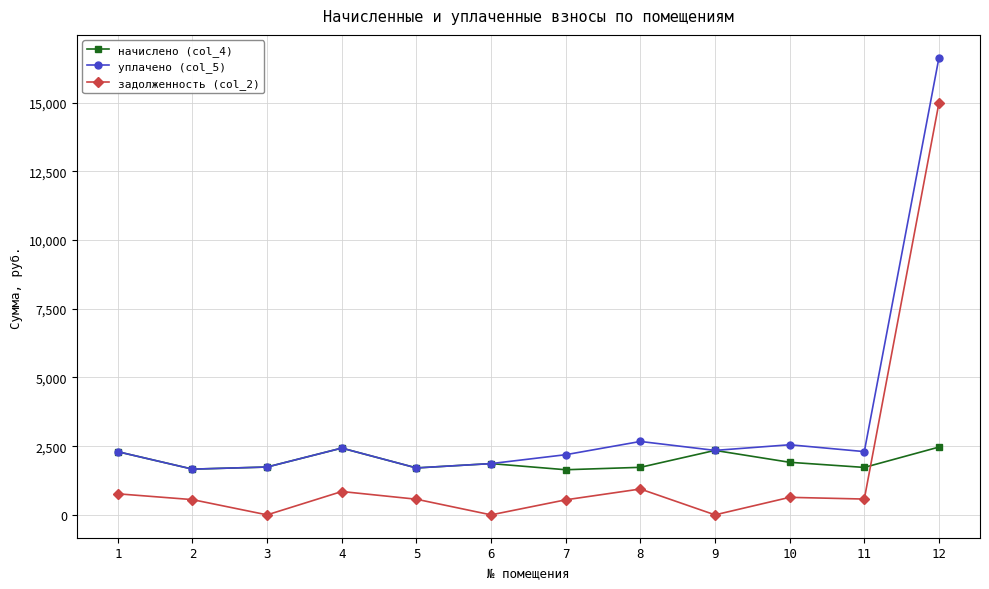

What is the average value of the задолженность (col_2) series?

1703.0